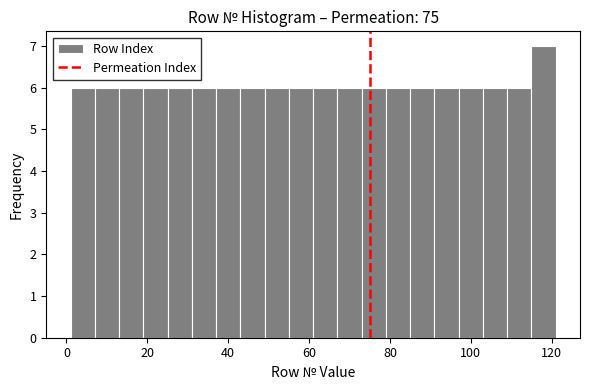

Read against the x-axis, roughly where is the centre of the tallest bar?

118